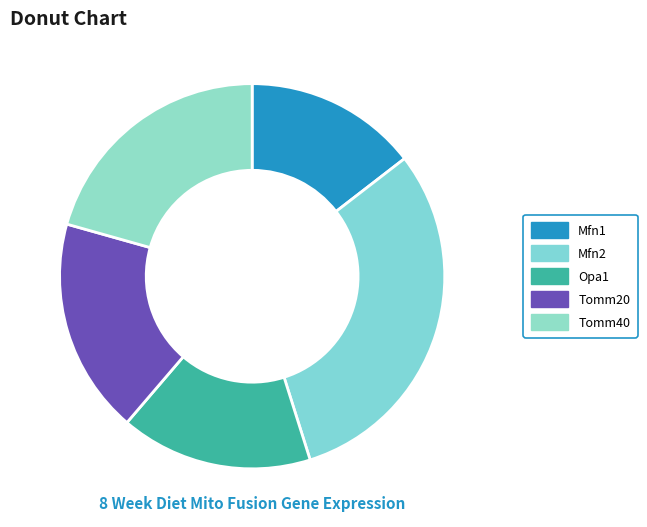

What is the total percentage of Mfn2 and Tomm40?

51.2%